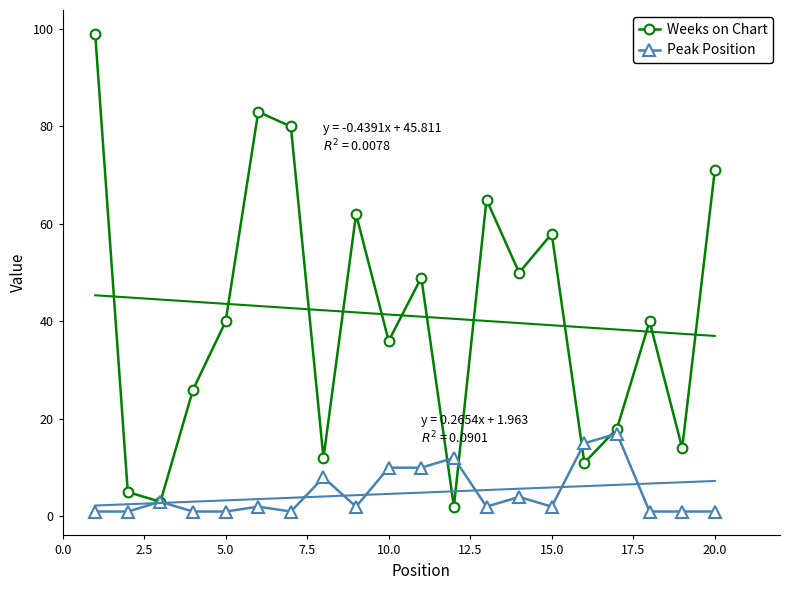

Is this an area chart (filled region under the line)?

No